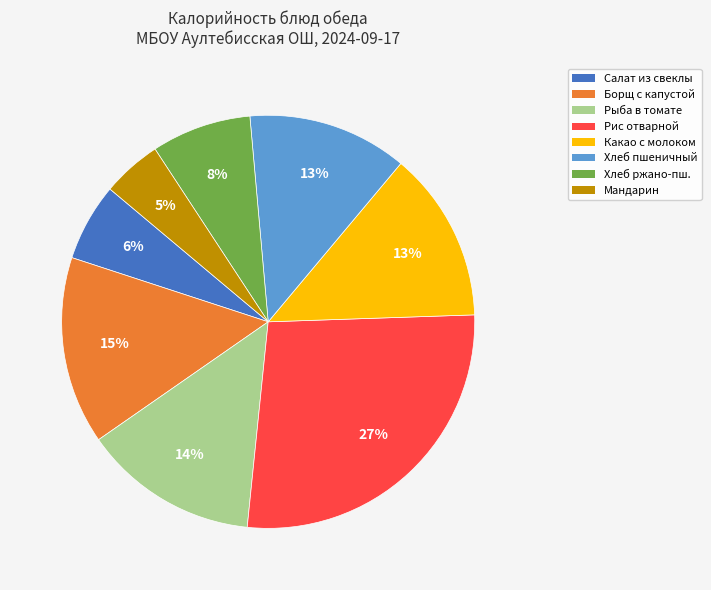

To the nearest percent, what is the average slice percentage?

12%